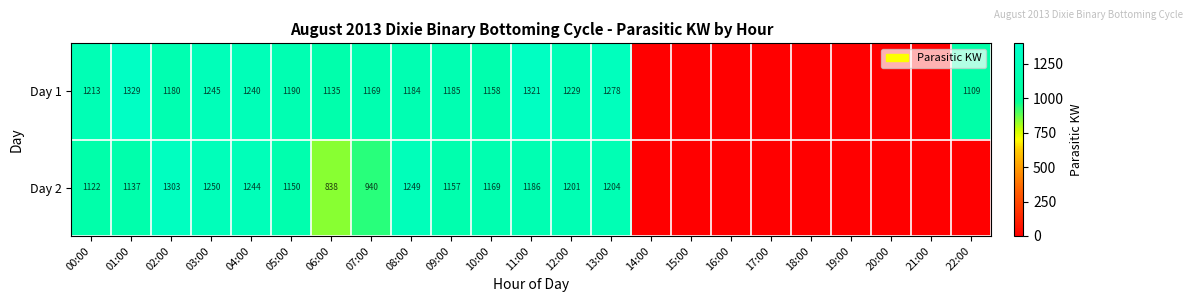

True or false: Day 2 has a value of 1726 at 12:00.

False